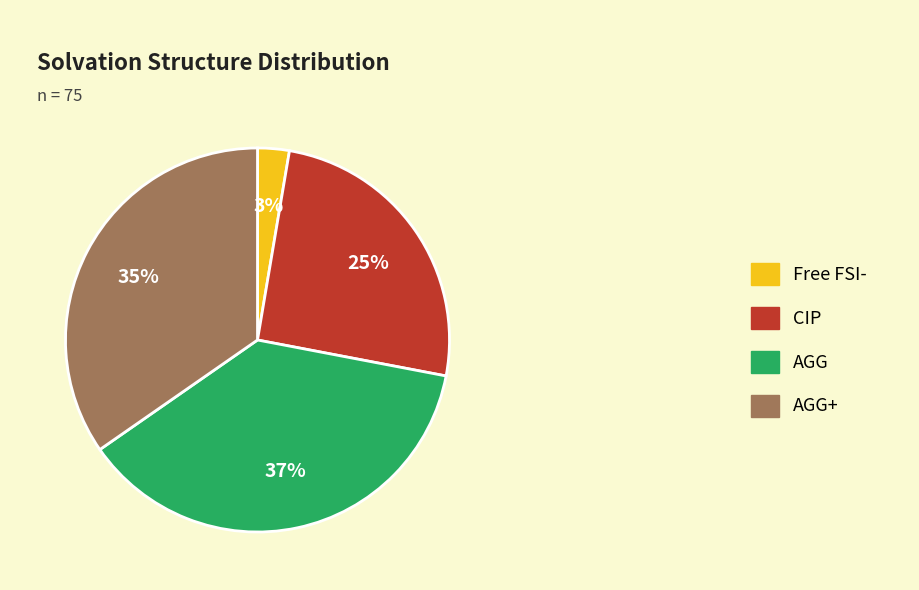

To the nearest percent, what is the combined percentage of CIP and AGG+?

60%